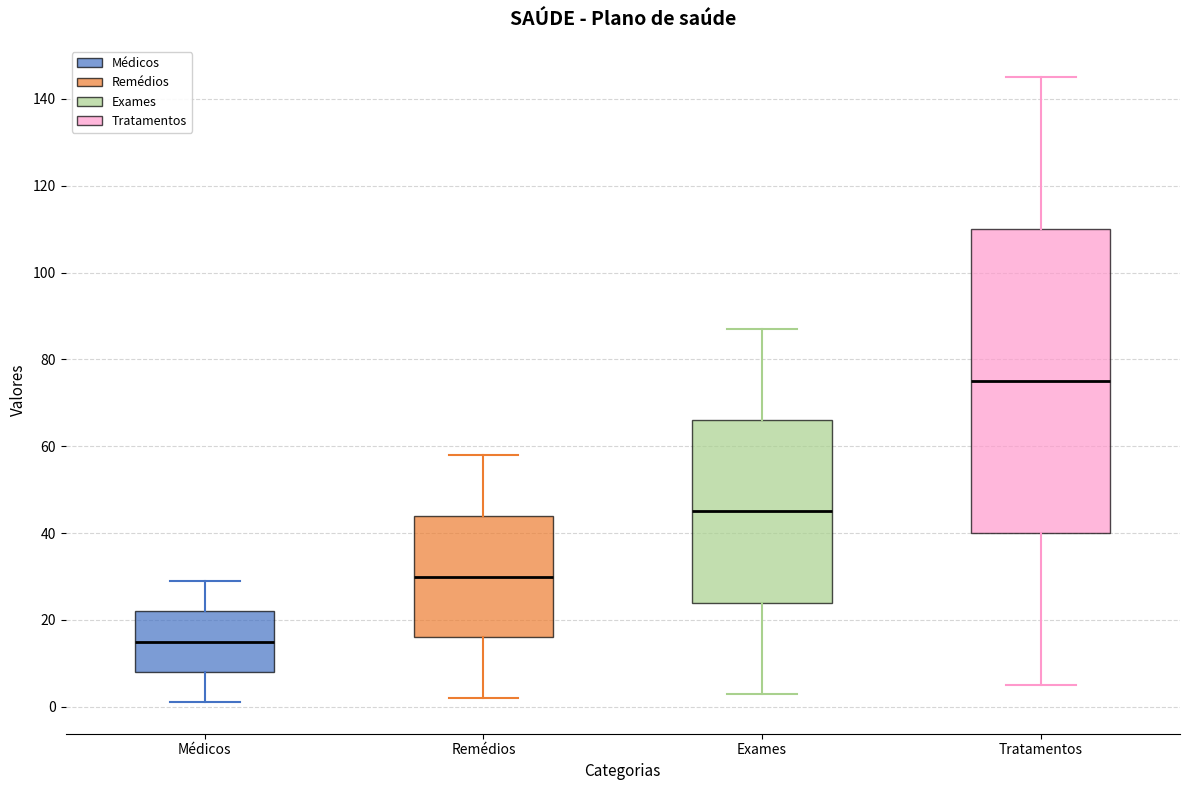

Which box is the tallest, from its lower edge to its upper edge?

Tratamentos